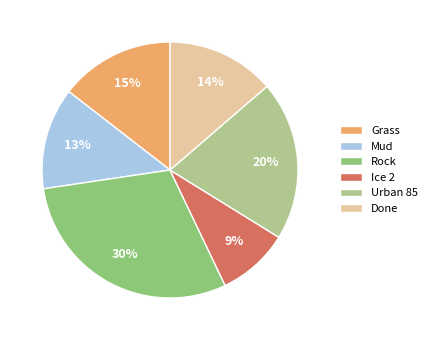

How many segments does this pie chart have?

6